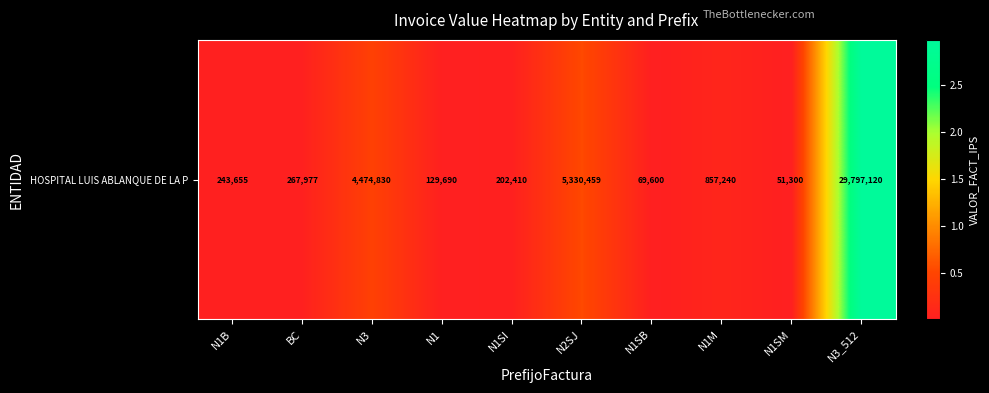

Rank the categories by value from lowest to highest.

N1SM, N1SB, N1, N1SI, N1B, BC, N1M, N3, N2SJ, N3_512